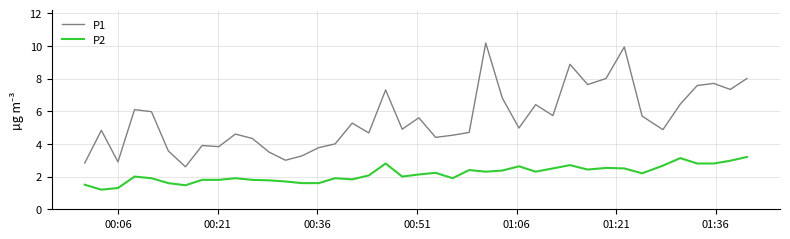

True or false: P1 and P2 intersect in this chart.

False